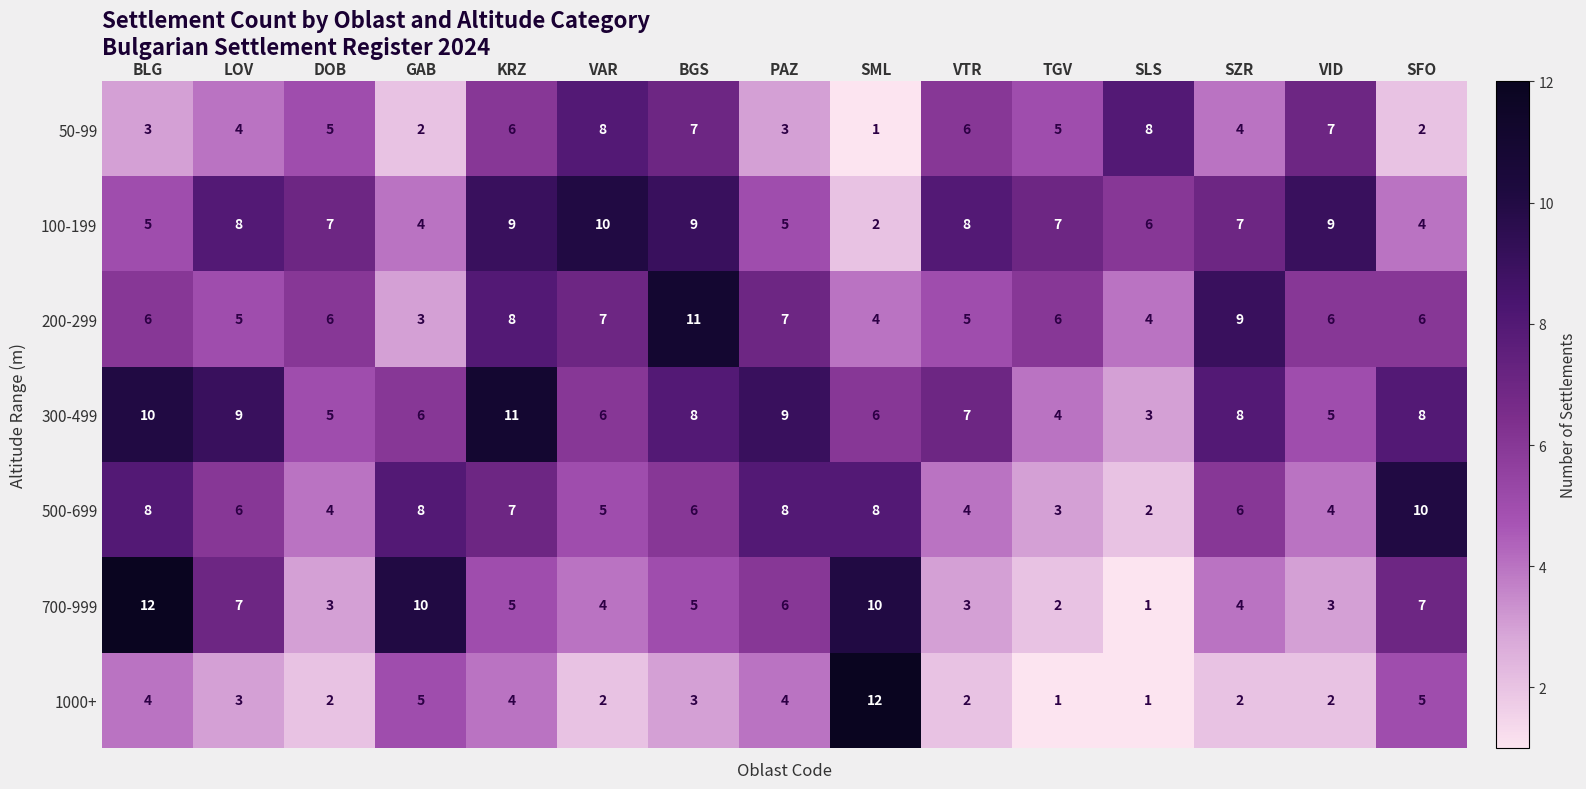

The 300-499 series shows 11 at KRZ. True or false?

True